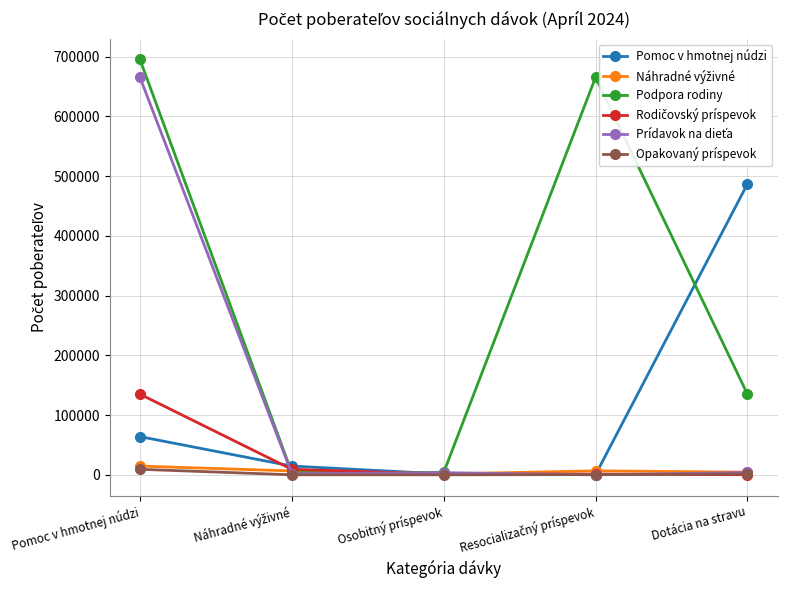

The Podpora rodiny series shows 135104 at Dotácia na stravu. True or false?

True